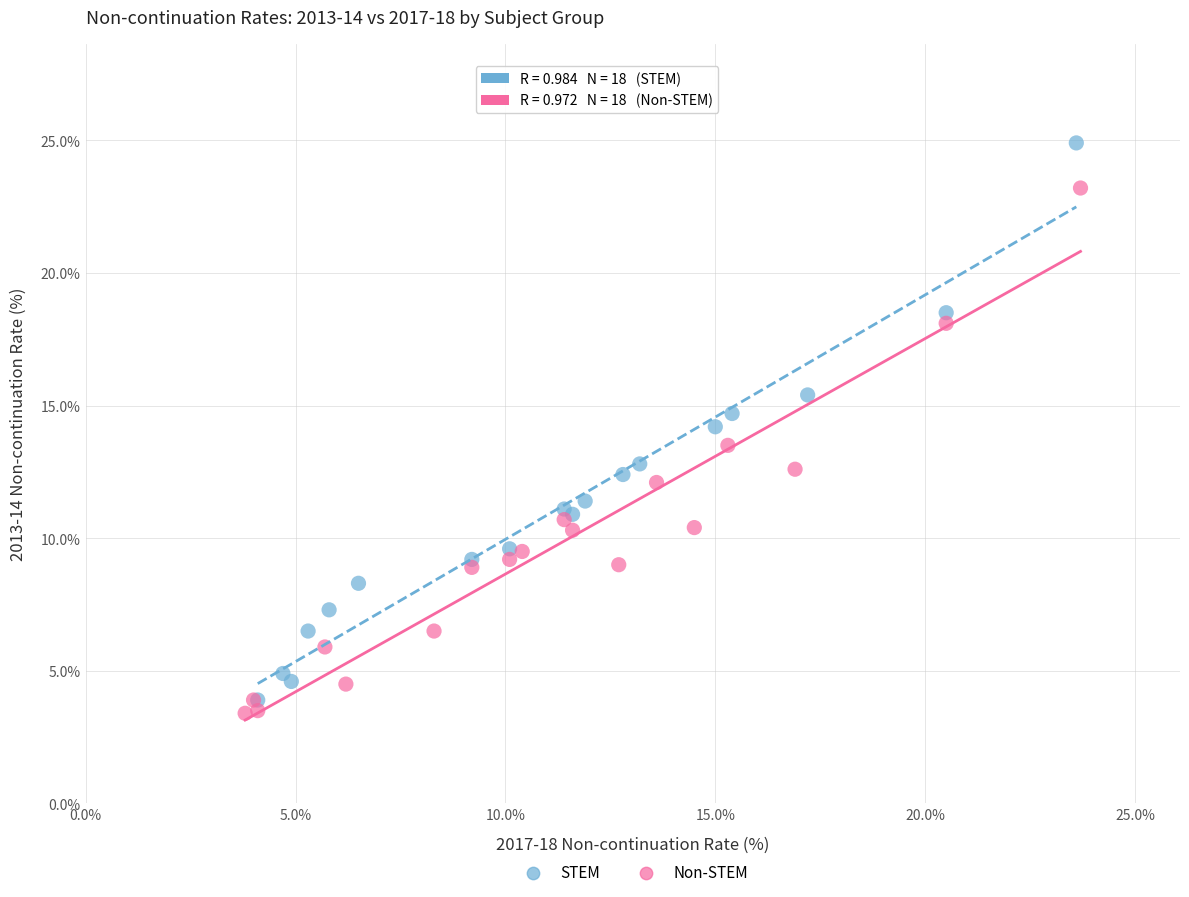

What are all the series names shown in the legend?

STEM, Non-STEM